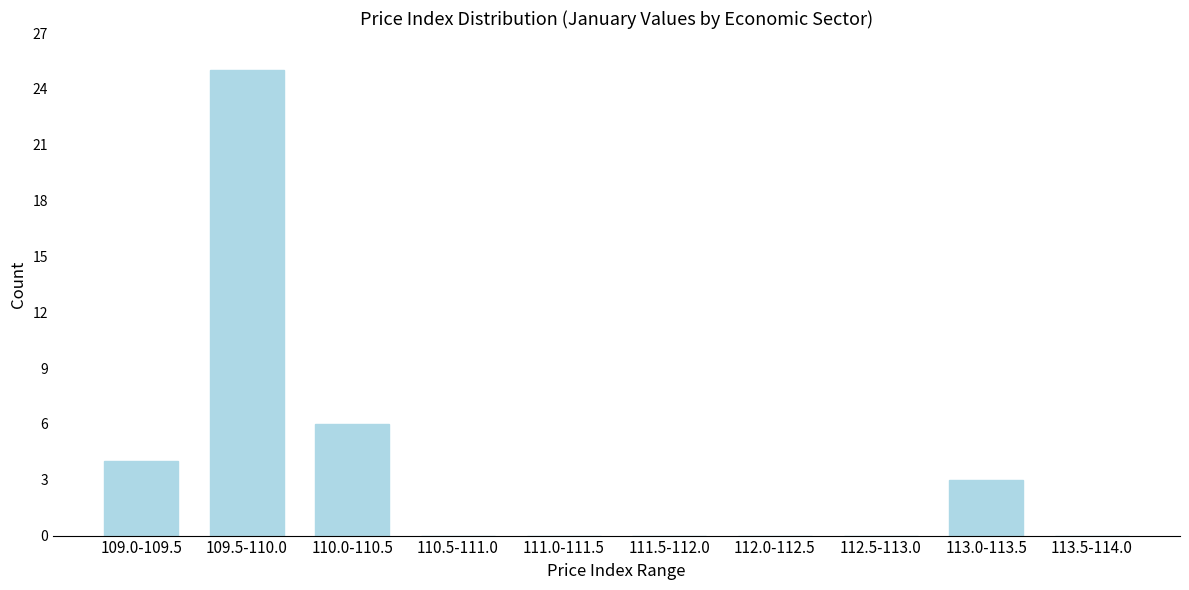

Reading right to left, transcribe all the data shown in this chart.

113.5-114.0=0	113.0-113.5=3	112.5-113.0=0	112.0-112.5=0	111.5-112.0=0	111.0-111.5=0	110.5-111.0=0	110.0-110.5=6	109.5-110.0=25	109.0-109.5=4